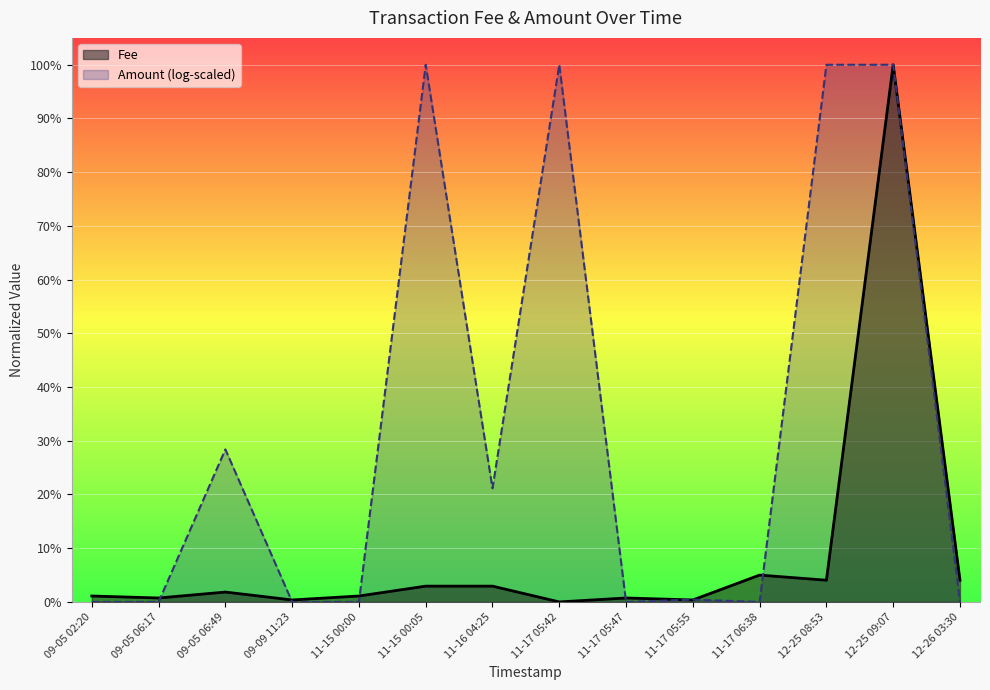

Does the chart display data point markers on the line(s)?

No